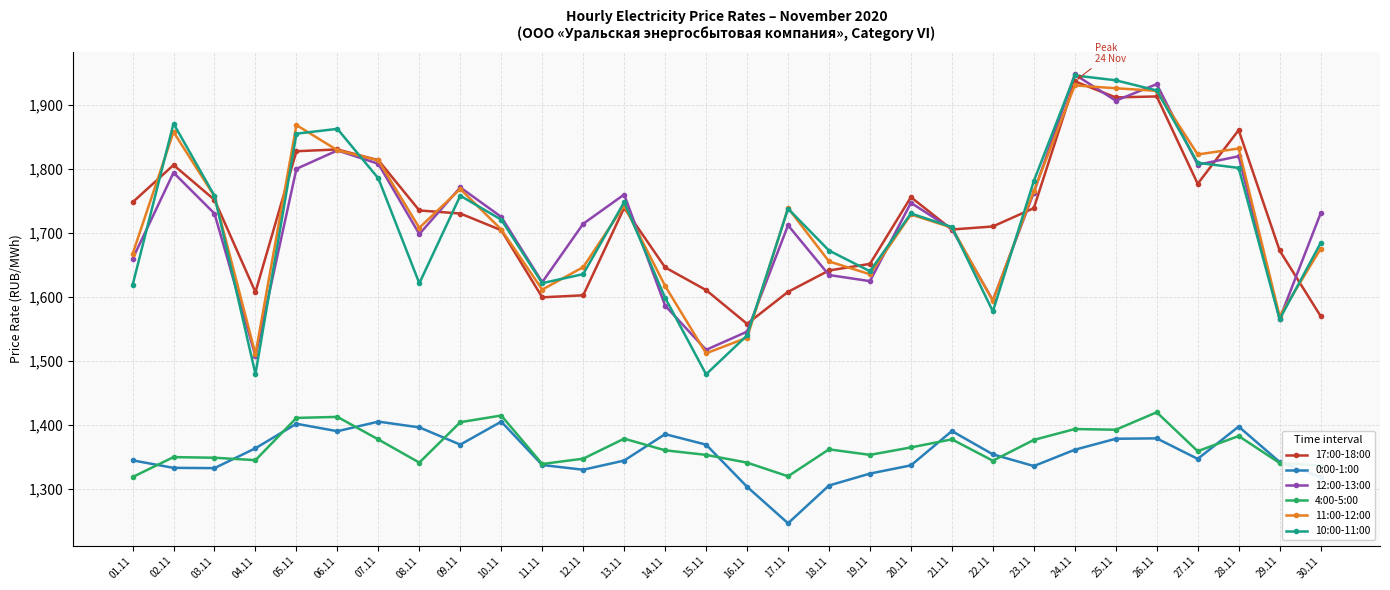

What is the sum of the 17:00-18:00 values at 02.11 and 07.11?

3619.5